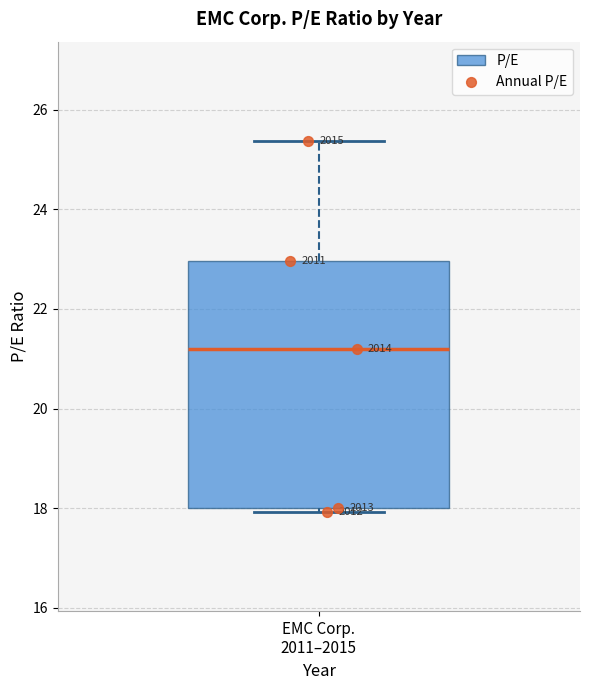

Where does the upper whisker of the box for EMC Corp. 2011–2015 end on the y-axis? The values are not printed on the chart, so give them approximately, as read against the axis.

25.4